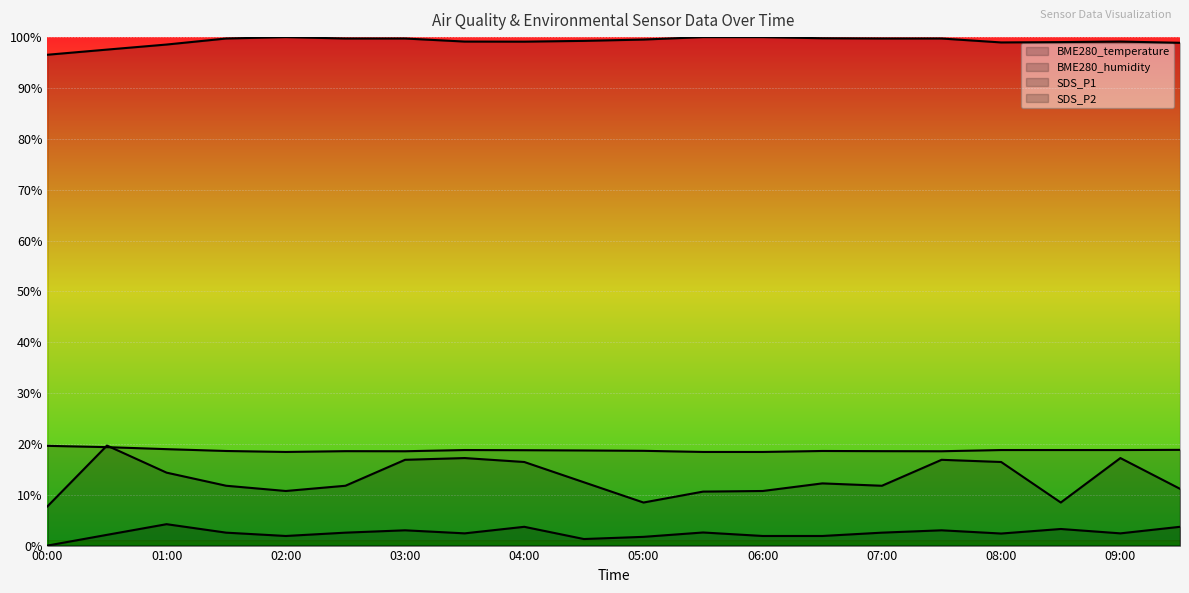

How many lines are shown in the chart?

4